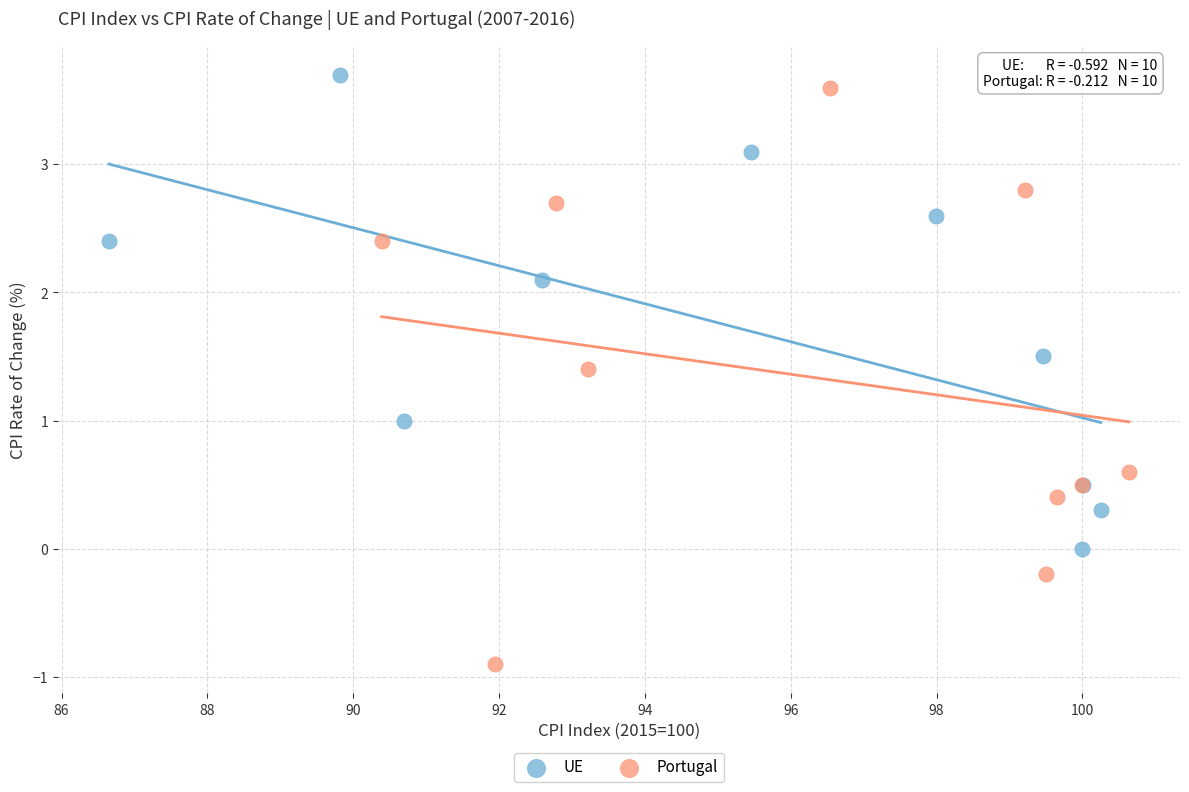

Which series reaches the minimum Y coordinate?

Portugal